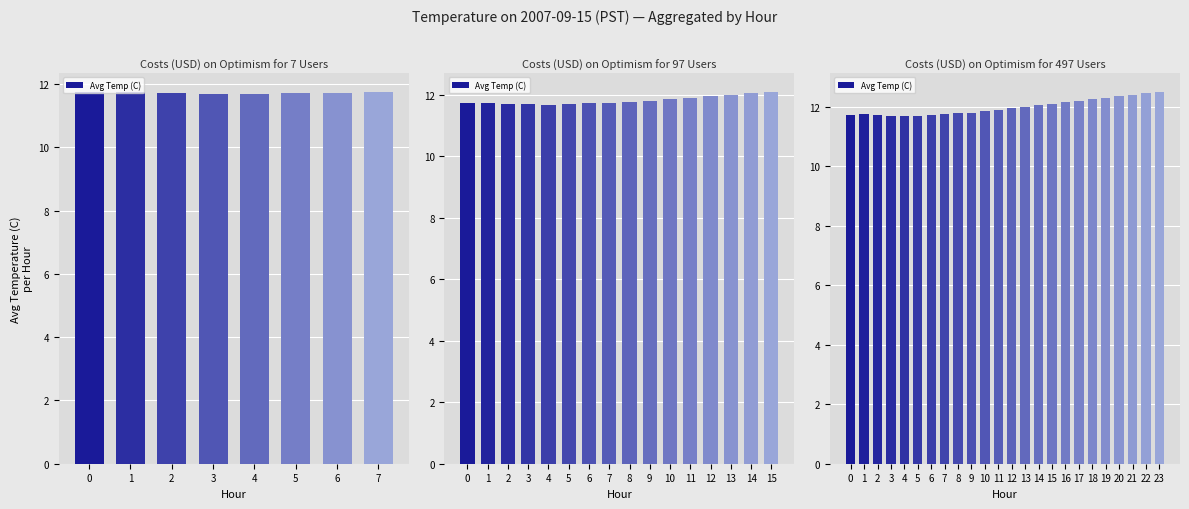

What is the value of the 8th bar from the left?

11.8